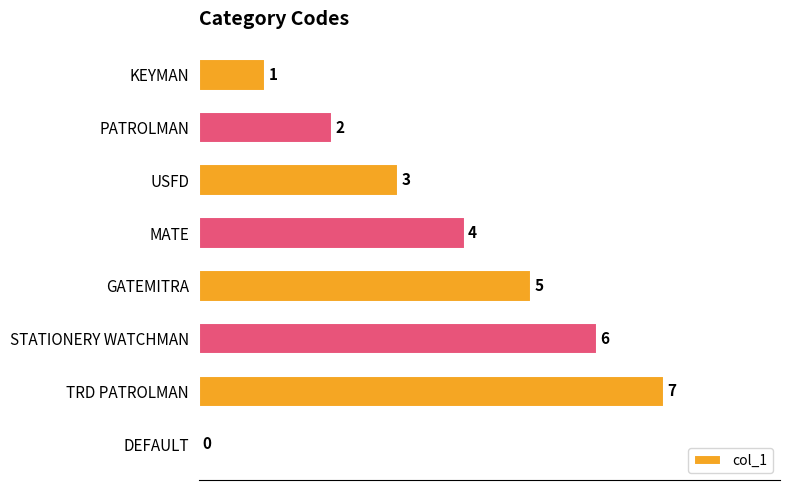

Reading top to bottom, extract all data points from this chart.

KEYMAN=1	PATROLMAN=2	USFD=3	MATE=4	GATEMITRA=5	STATIONERY WATCHMAN=6	TRD PATROLMAN=7	DEFAULT=0